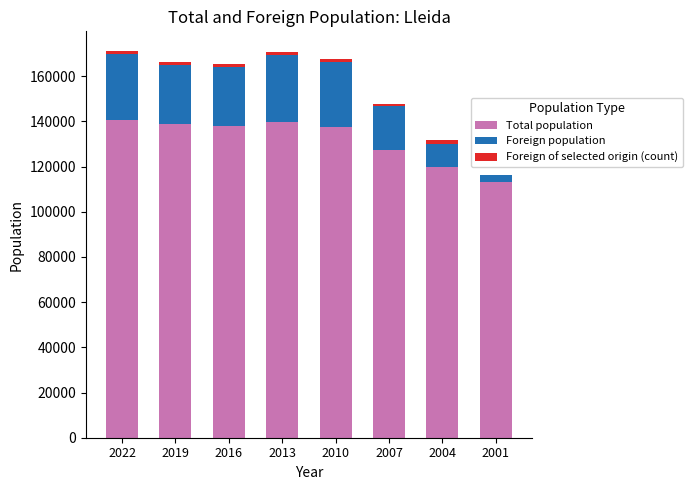

What is the maximum value for Total population?

140797